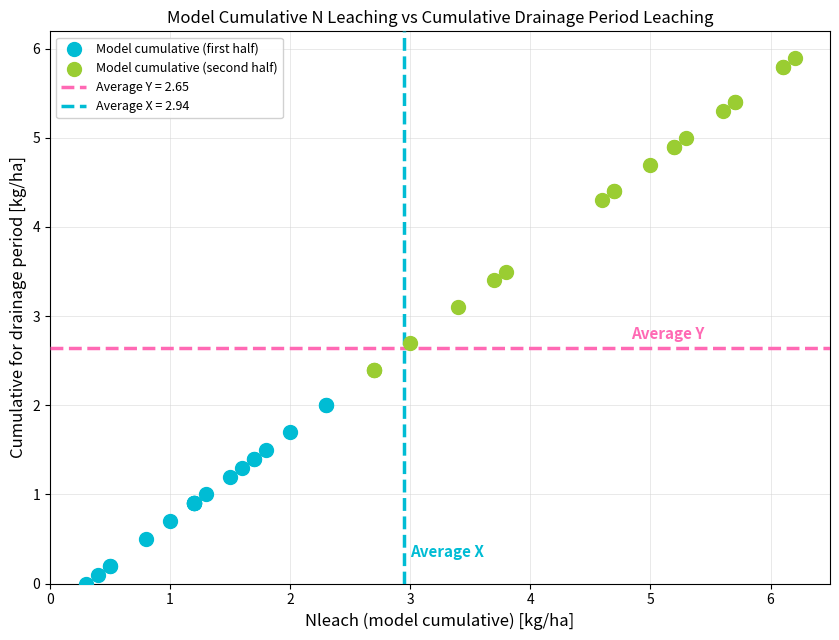

Which series reaches the minimum Y coordinate?

Model cumulative (first half)